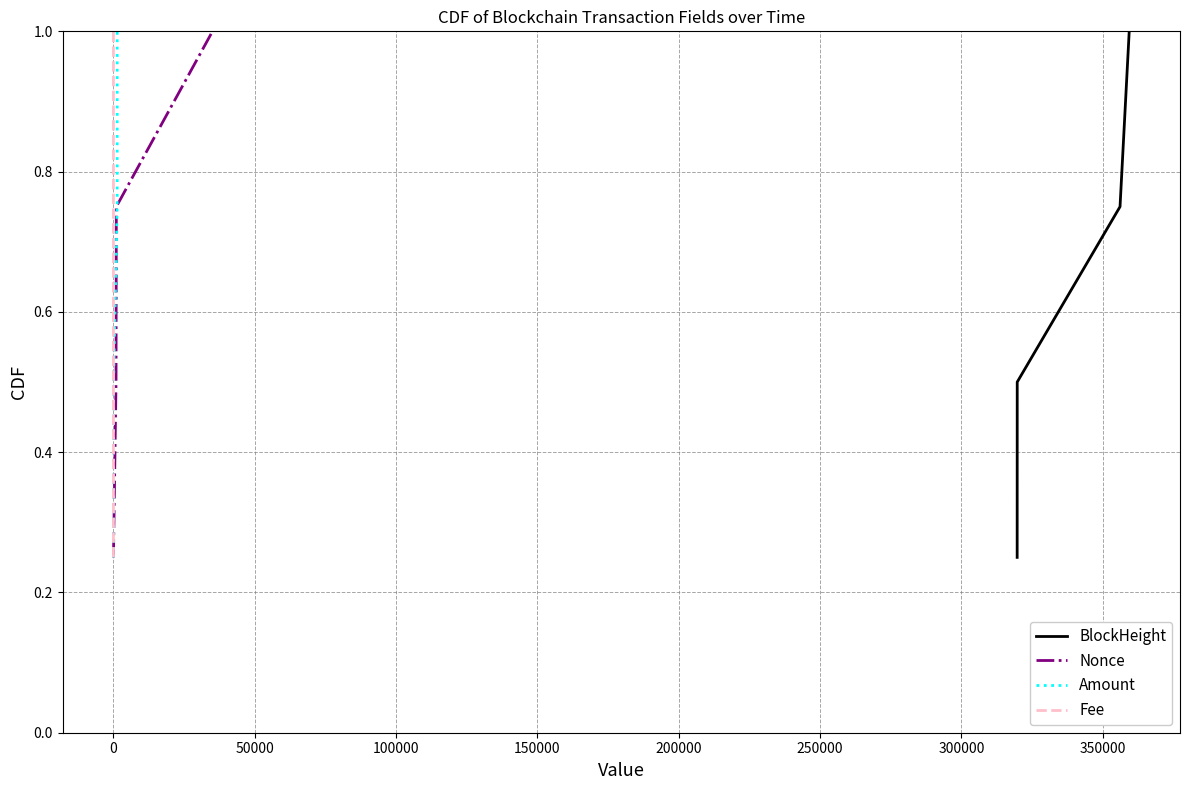

True or false: BlockHeight has more than 2 interior local peaks.

False